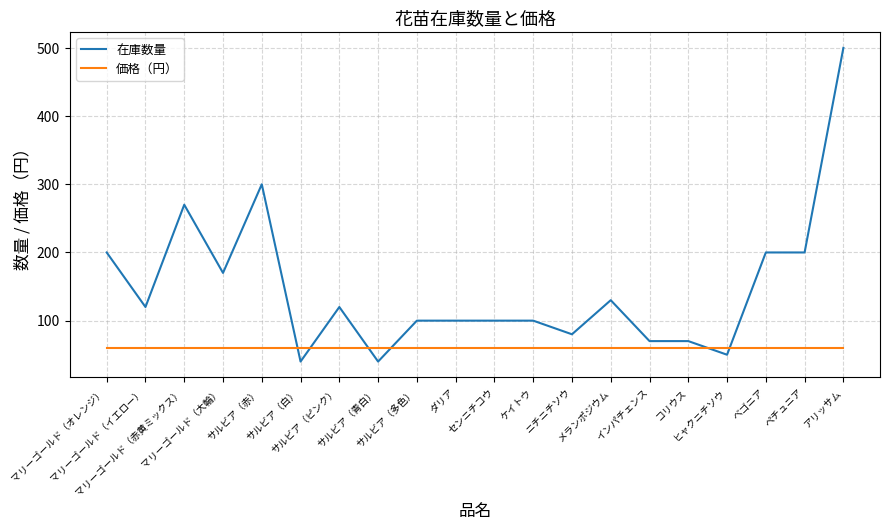

What is the greatest value displayed?

500